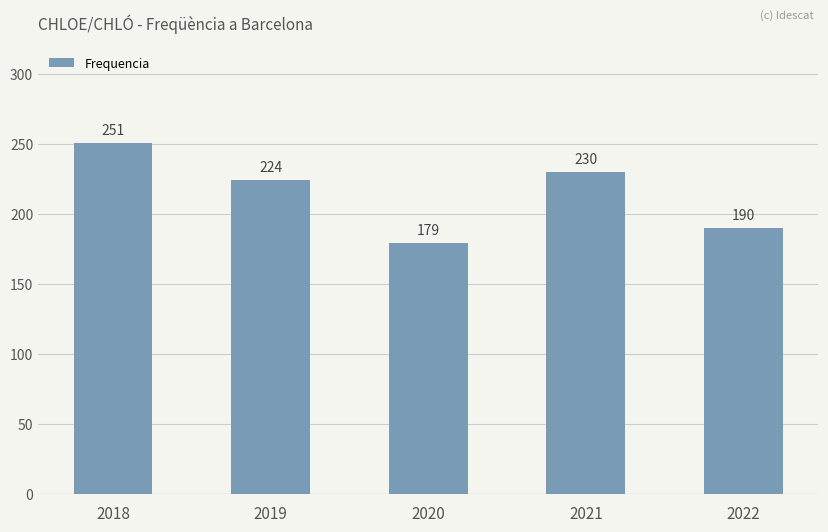

What is the value of the 5th bar from the left?

190